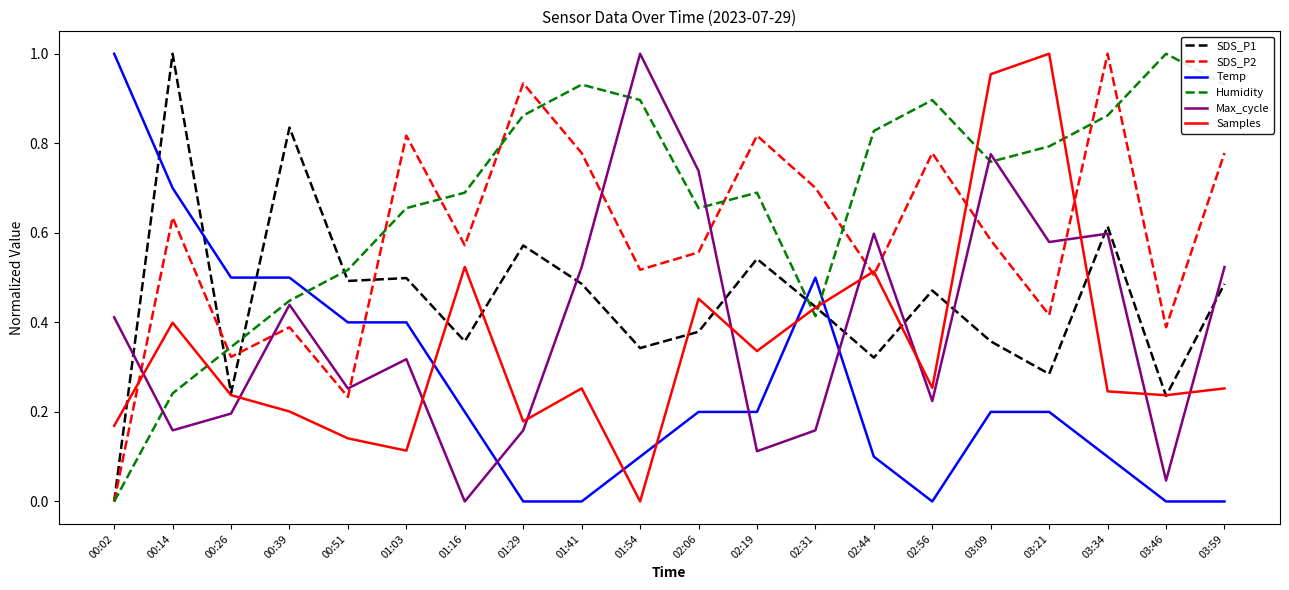

The value of SDS_P2 at 03:46 is 0.2. True or false?

False